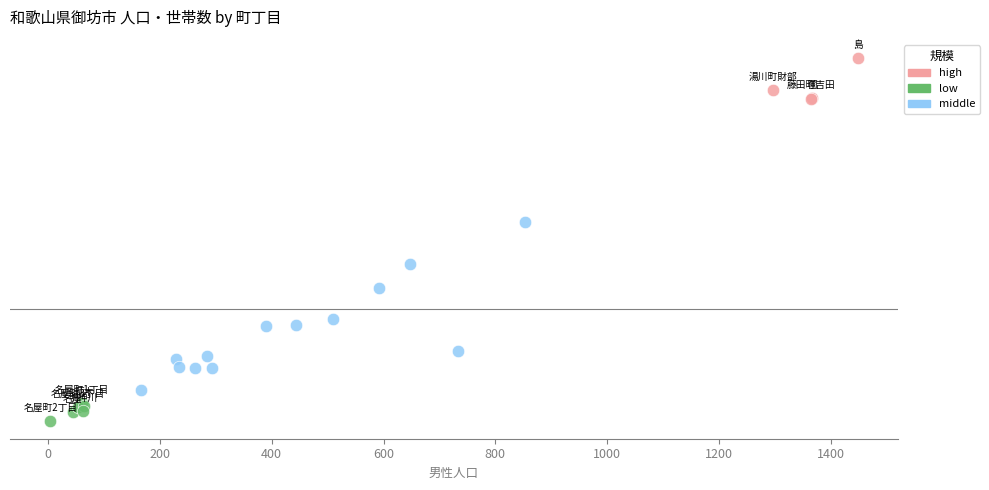

Which series has the largest Y range (max minus min)?

middle